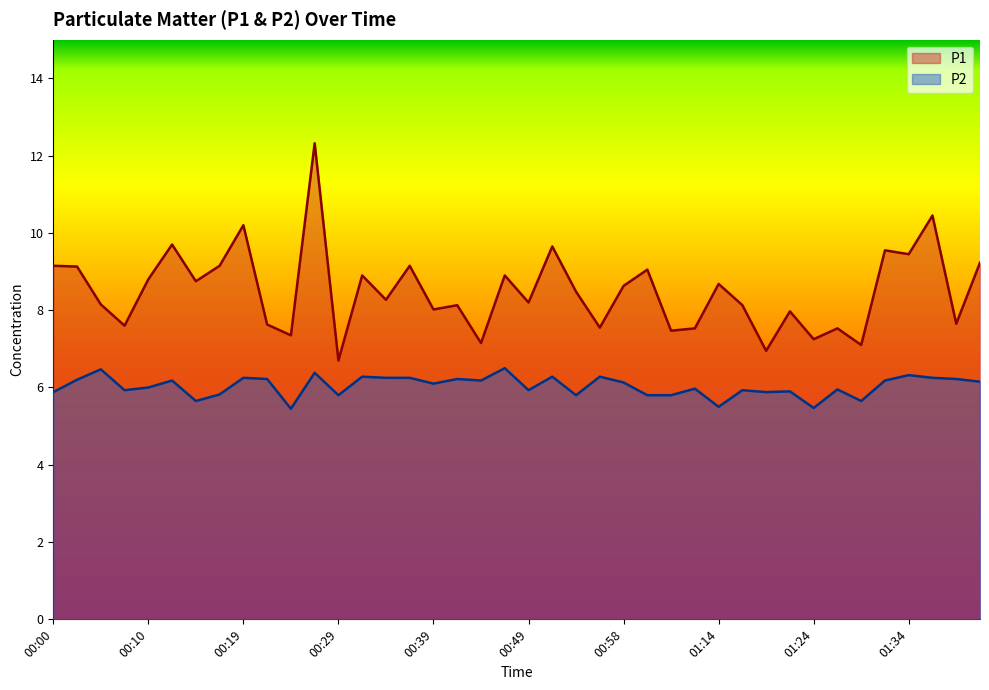

List the series in order of their peak value, highest first.

P1, P2